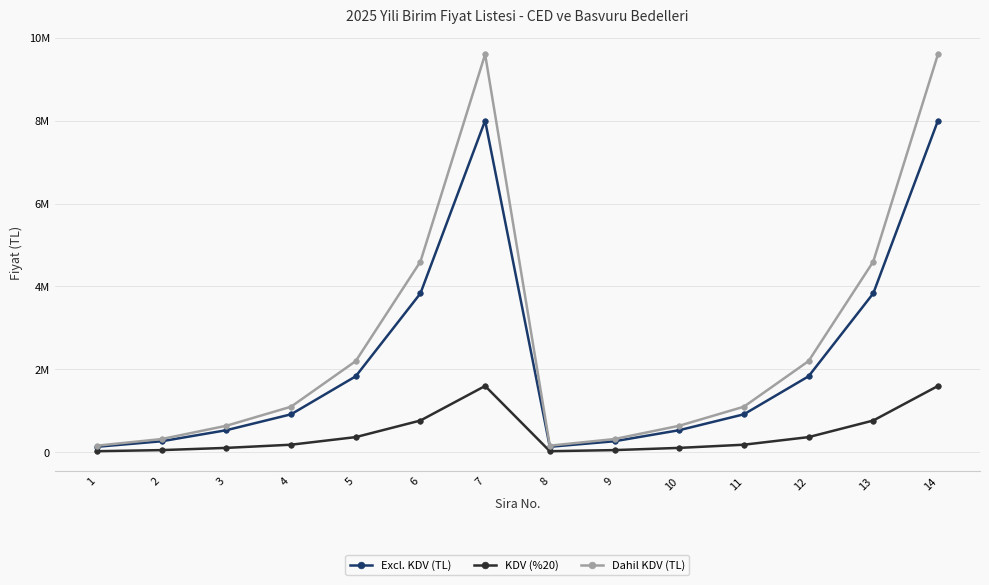

Reading right to left, list all the values displayed in this chart.

Excl. KDV (TL): 8000000.0	3833333.3	1833333.3	916666.7	533333.3	266666.7	133333.3	8000000.0	3833333.3	1833333.3	916666.7	533333.3	266666.7	133333.3
KDV (%20): 1600000.0	766666.7	366666.7	183333.3	106666.7	53333.3	26666.7	1600000.0	766666.7	366666.7	183333.3	106666.7	53333.3	26666.7
Dahil KDV (TL): 9600000.0	4600000.0	2200000.0	1100000.0	640000.0	320000.0	160000.0	9600000.0	4600000.0	2200000.0	1100000.0	640000.0	320000.0	160000.0